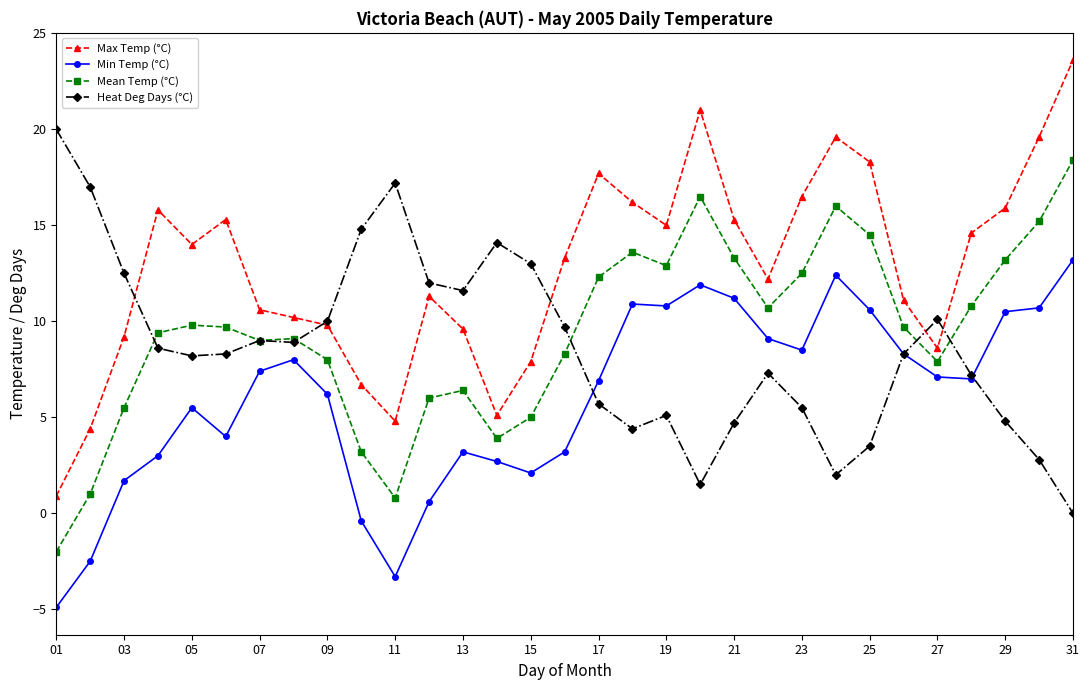

Which series has the largest total across all categories?

Max Temp (°C)